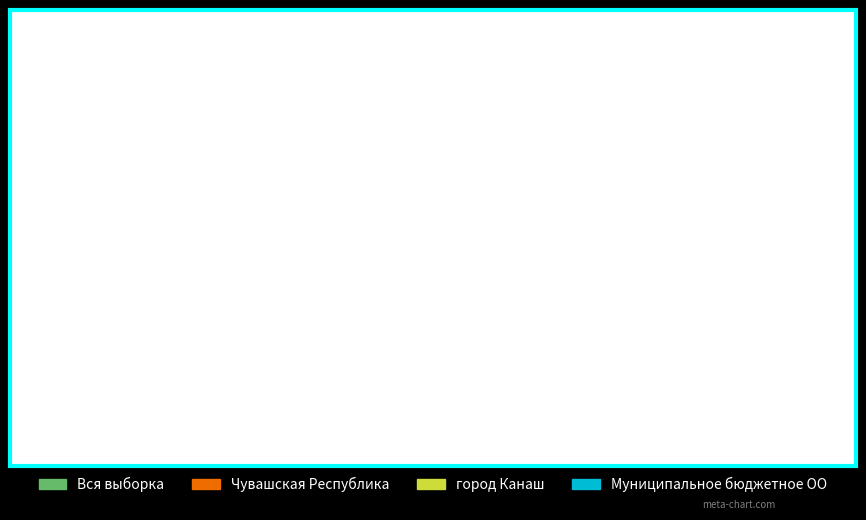

What portion of the pie excludes Муниципальное бюджетное ОО?

78.5%